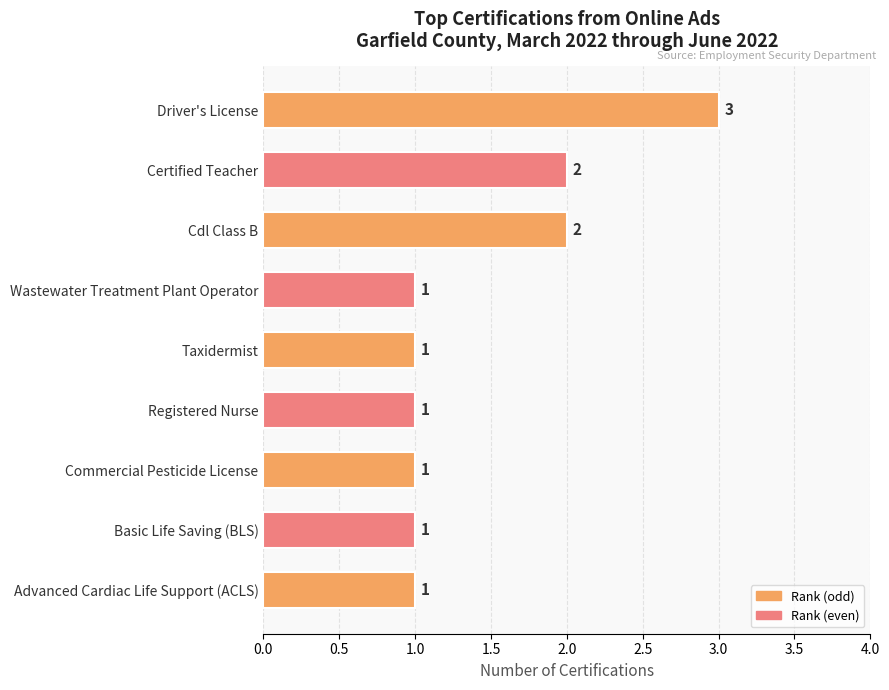

What is the ratio of the value at Advanced Cardiac Life Support (ACLS) to the value at Basic Life Saving (BLS)?

1.0